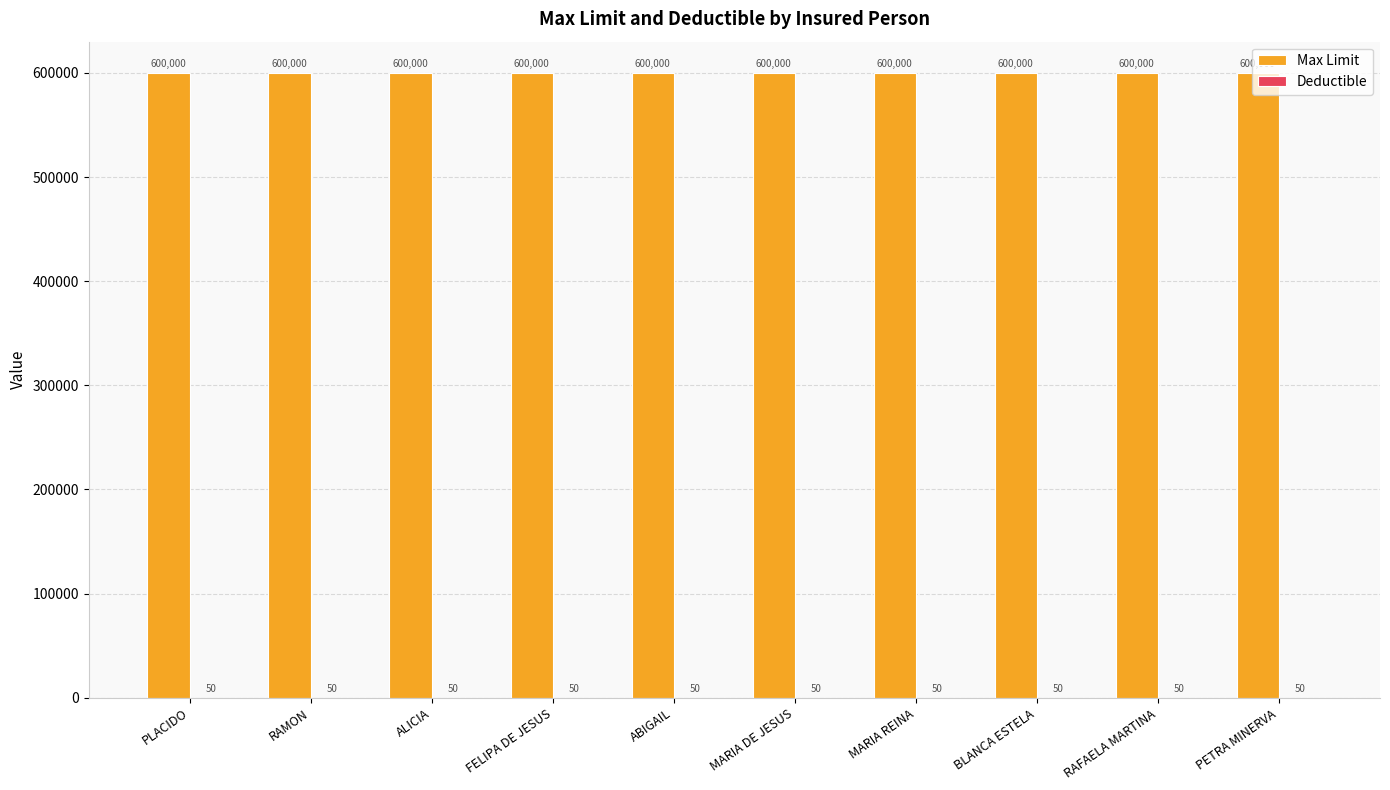

What is the total value across all series at ALICIA?

600050